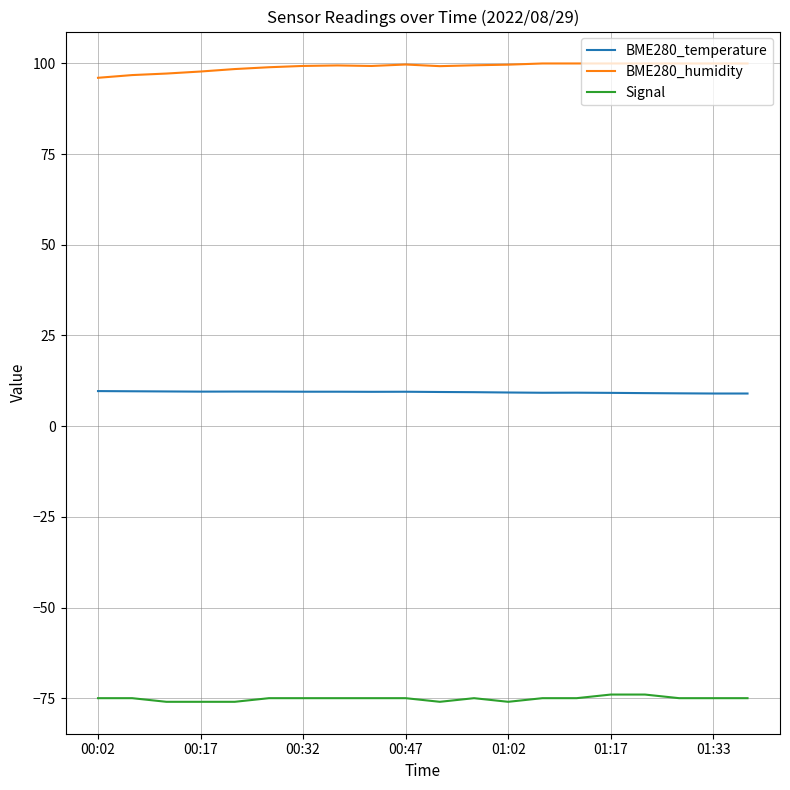

Which series has the largest total across all categories?

BME280_humidity